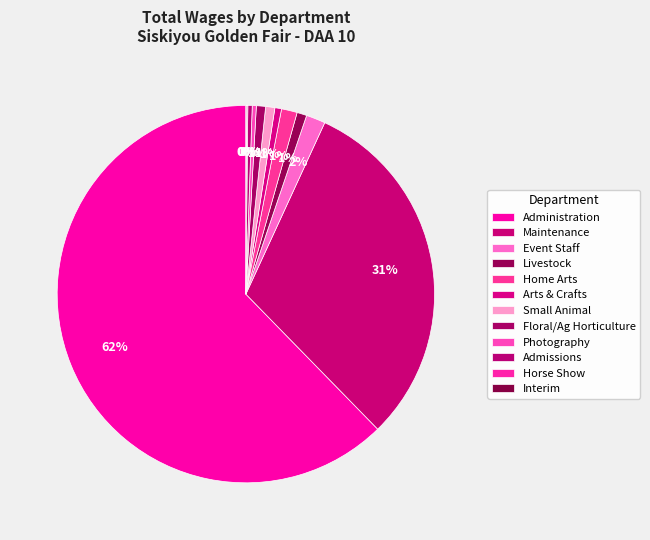

What is the total percentage of Event Staff and Arts & Crafts?

2.2%